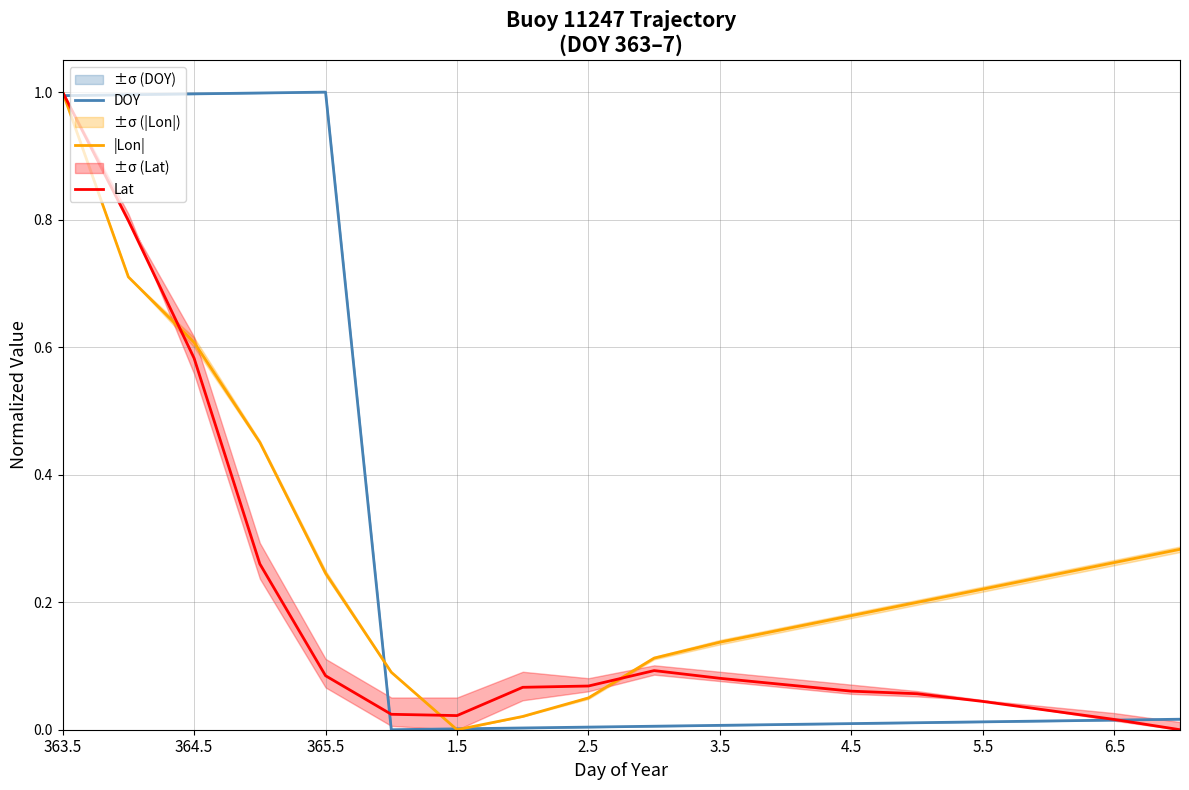

How many times do DOY and Lat cross each other?

3